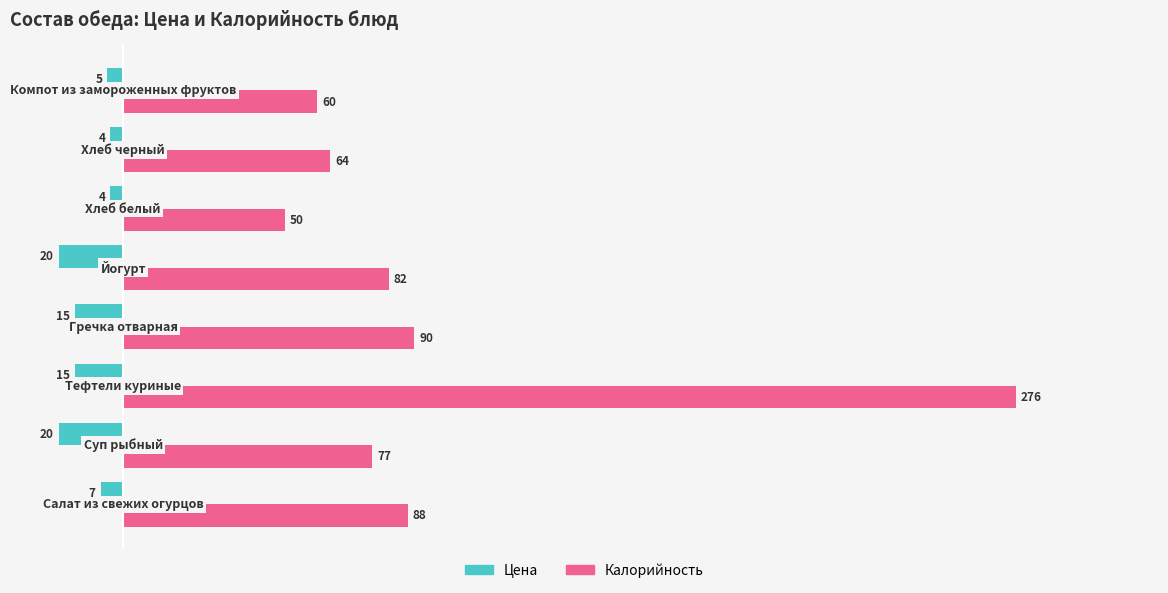

What is the highest value of the Калорийность series?

276